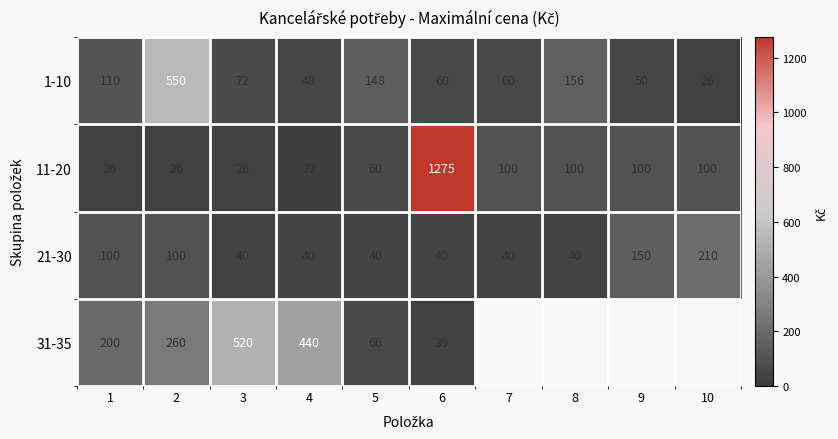

Between 6 and 10, which is larger?

6